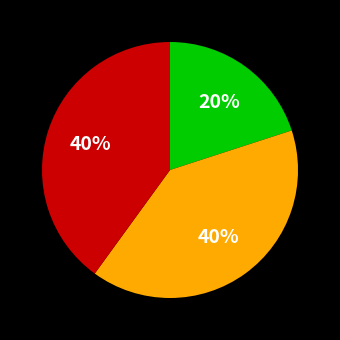

To the nearest percent, what is the difference between the largest and smallest slice percentages?

20%